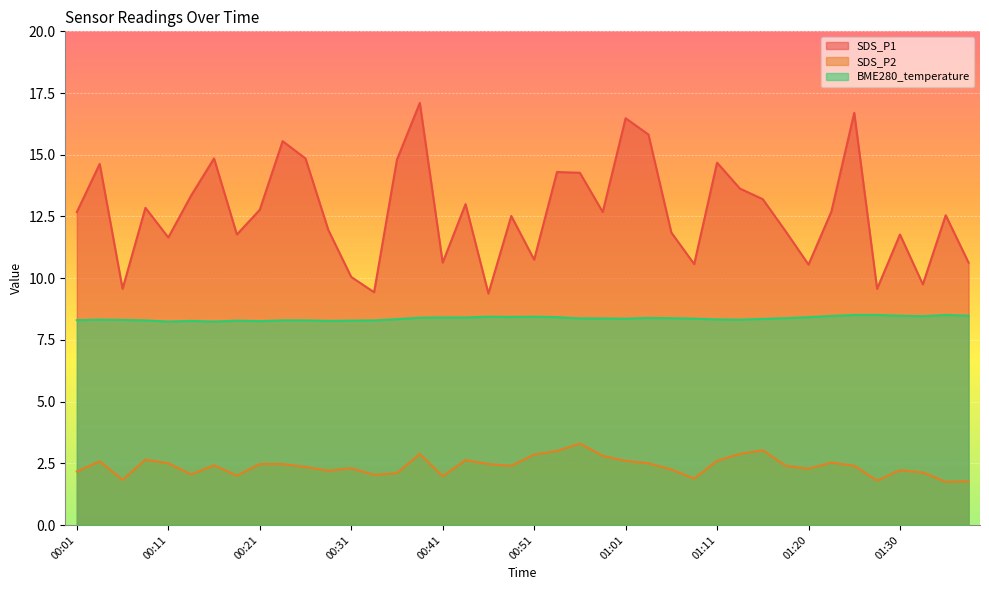

At which category is the sum across all series the highest?

00:38